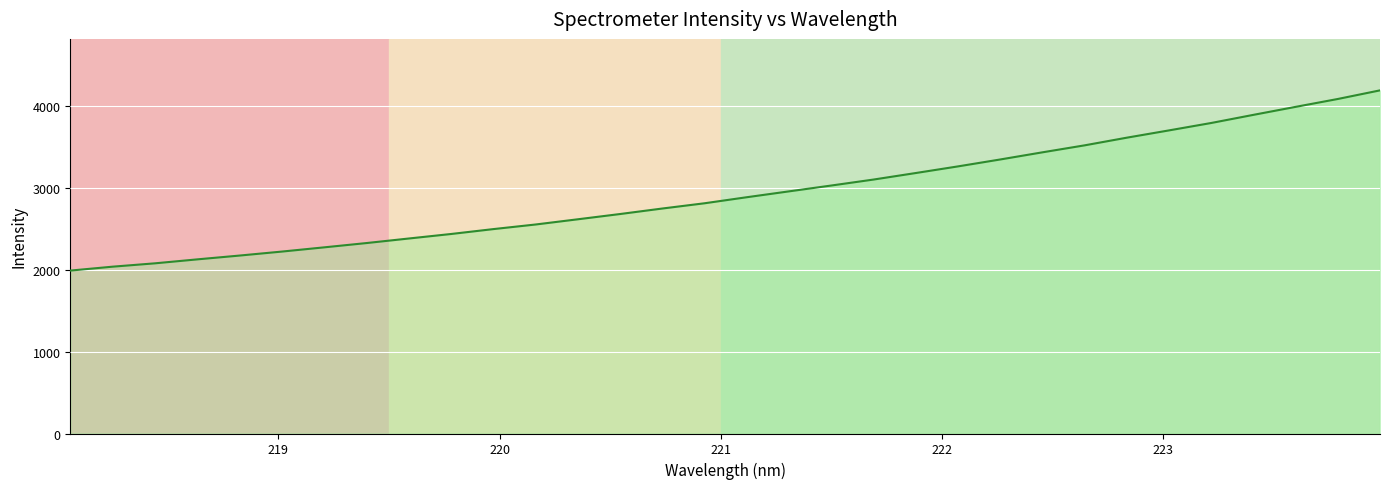

What is the difference between the maximum and minimum values?

2203.3